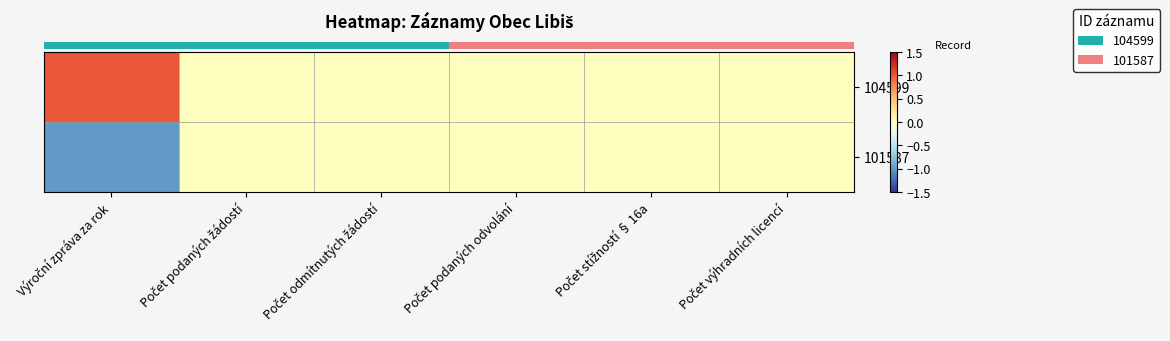

Which label corresponds to the smallest value in the chart?

Výroční zpráva za rok